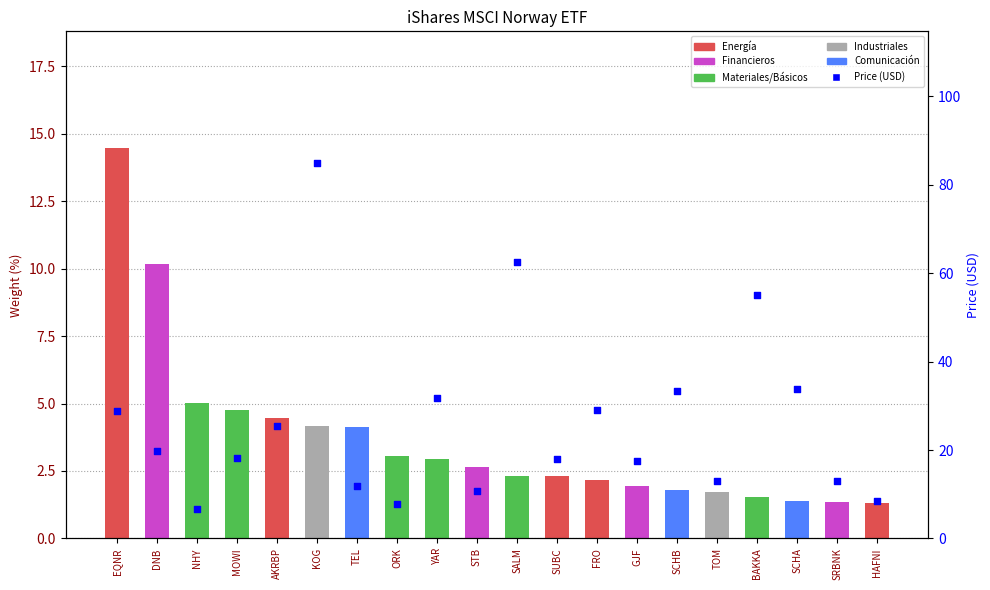

Which series has the widest spread of Y values?

Price (USD)